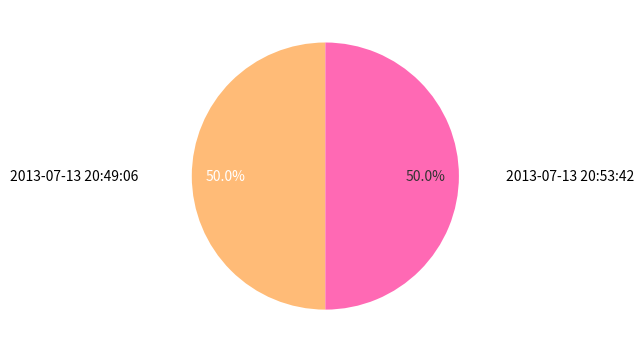

How many slices are in this pie chart?

2